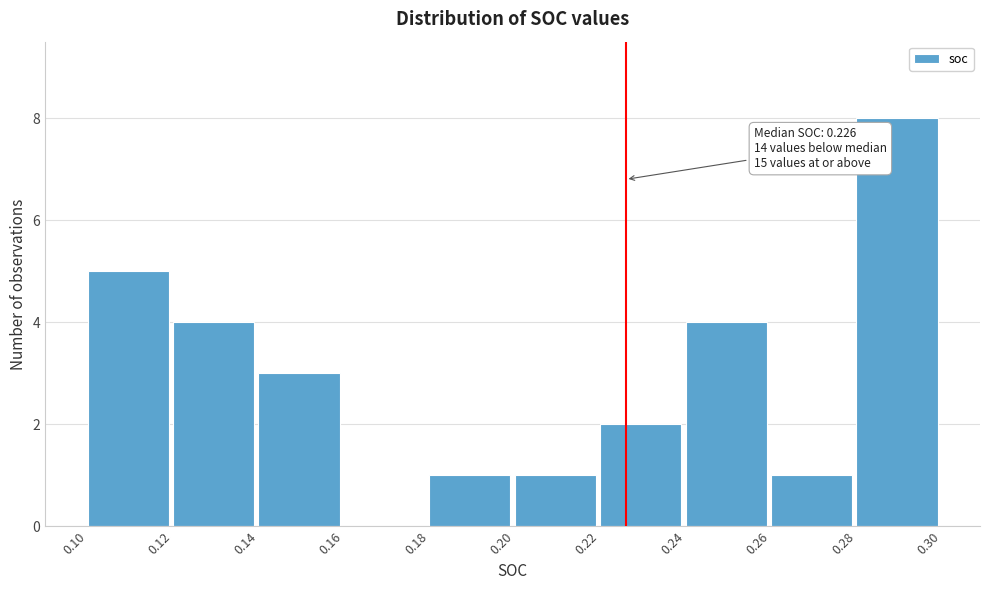

Over which range of the x-axis is the bar tallest?

0.28 to 0.30